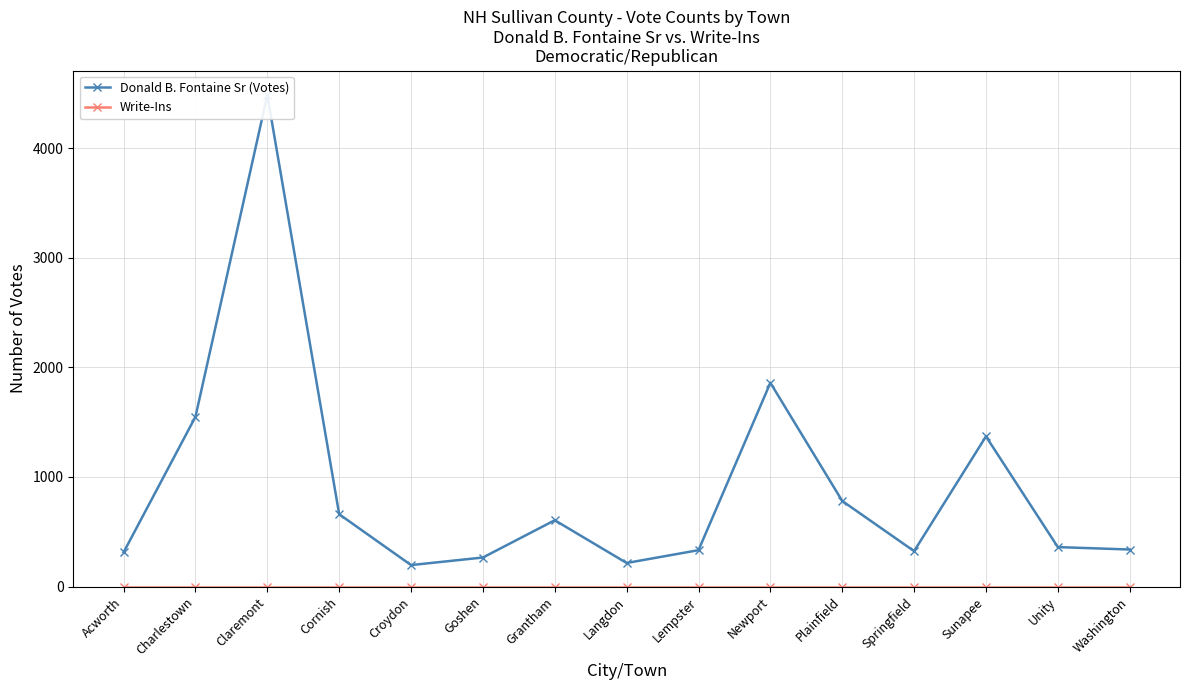

List the labels in order of Donald B. Fontaine Sr (Votes) value, smallest first.

Croydon, Langdon, Goshen, Acworth, Springfield, Lempster, Washington, Unity, Grantham, Cornish, Plainfield, Sunapee, Charlestown, Newport, Claremont